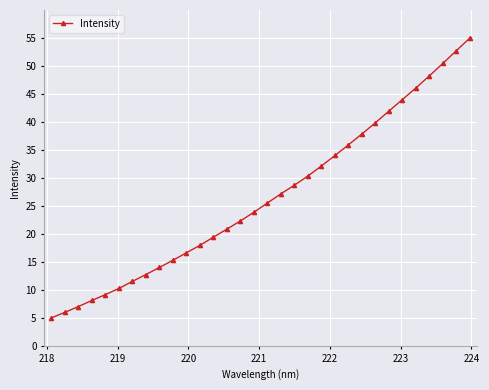

What is the maximum value shown in the chart?

55.0